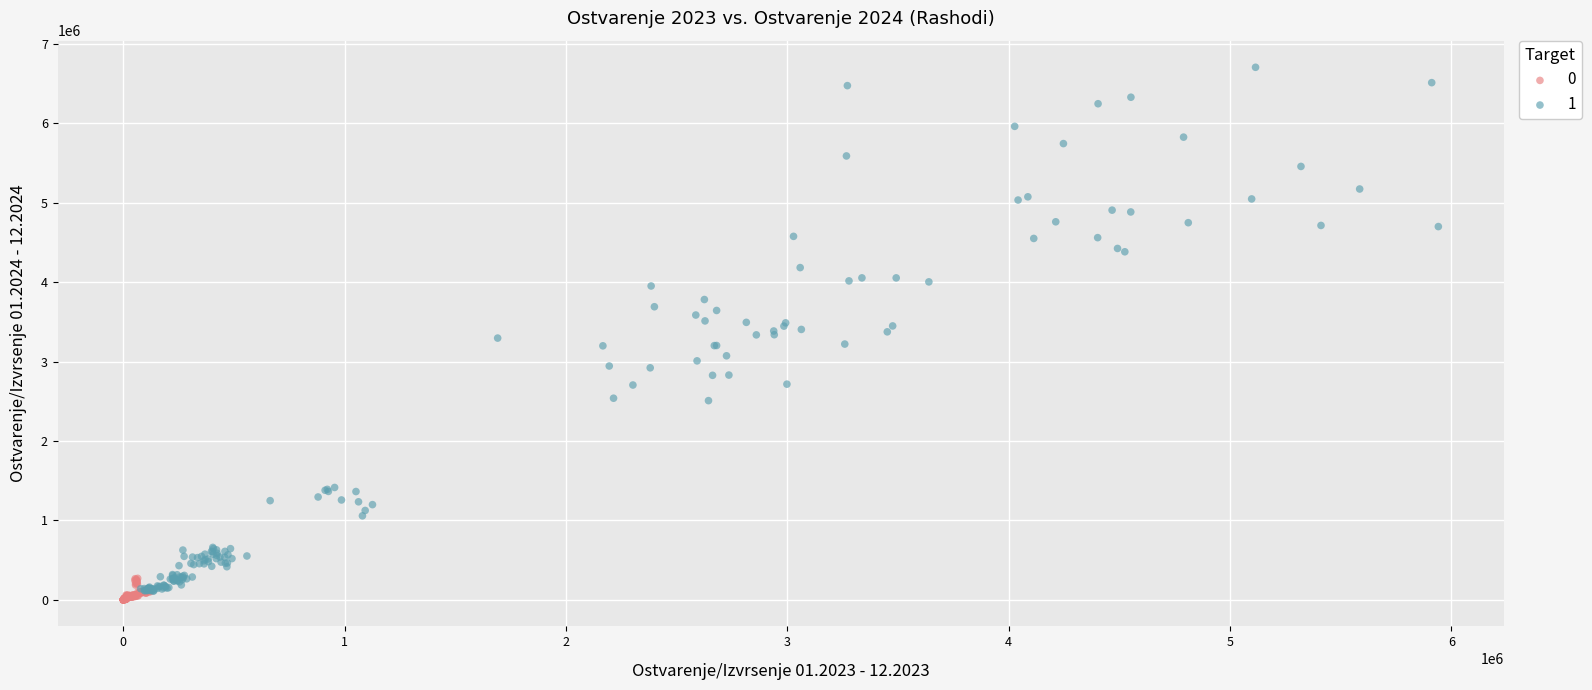

Which series contains the lowest Y value?

0